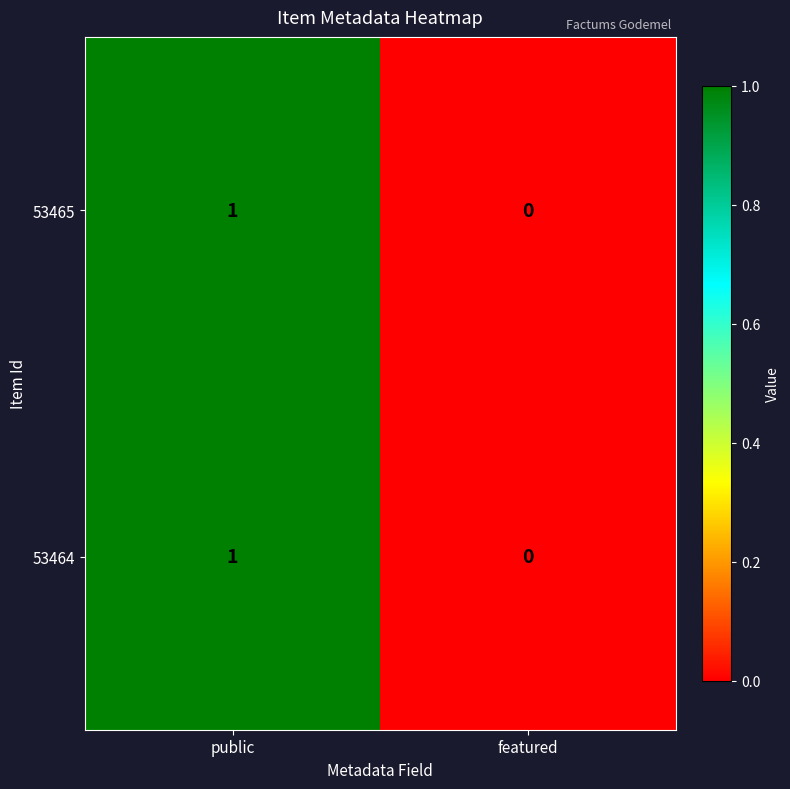

Is it true that 53464 equals 0 at featured?

True